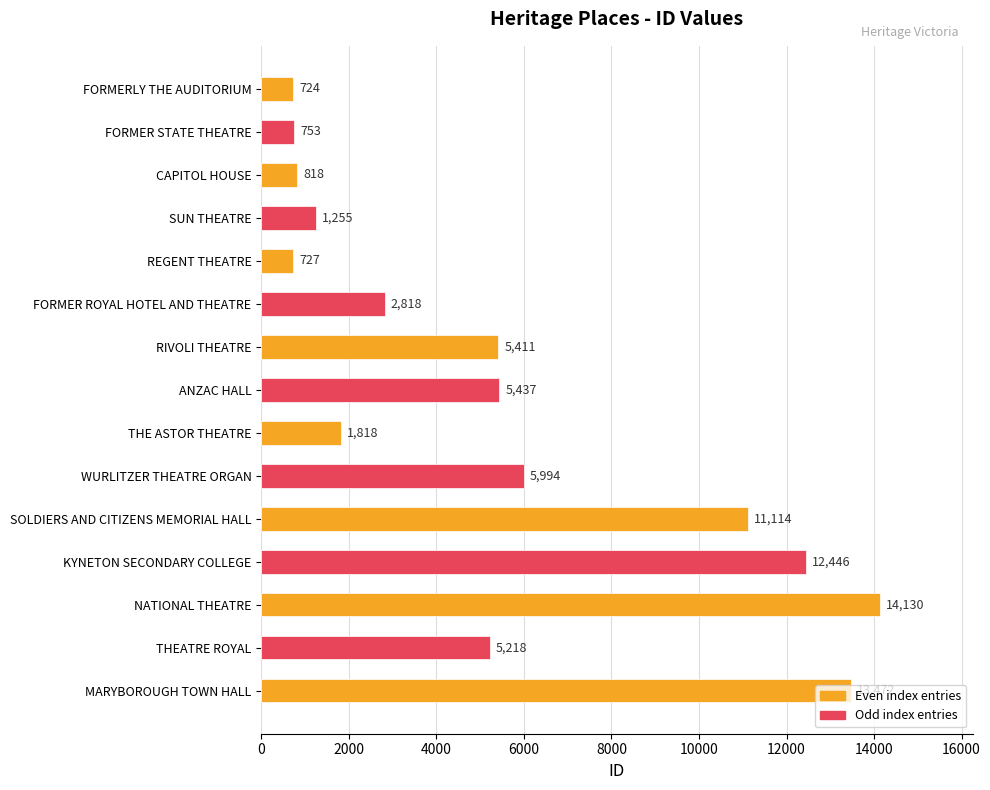

How many categories are shown in the chart?

15